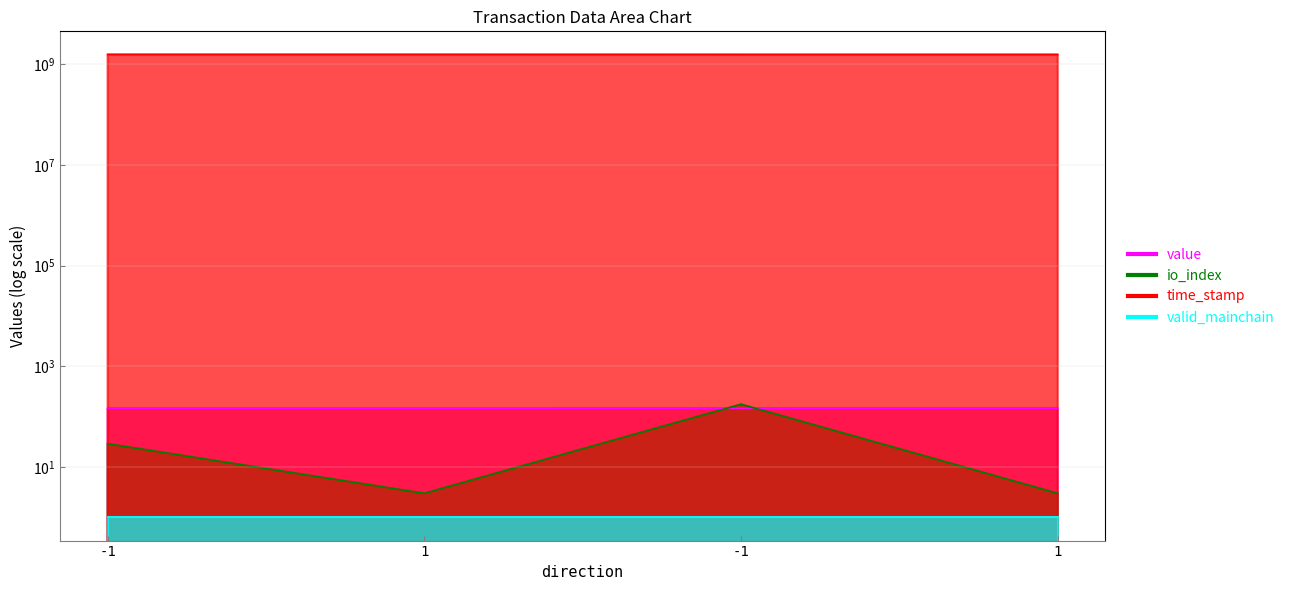

At how many categories does at least one series exceed 811730254?

4